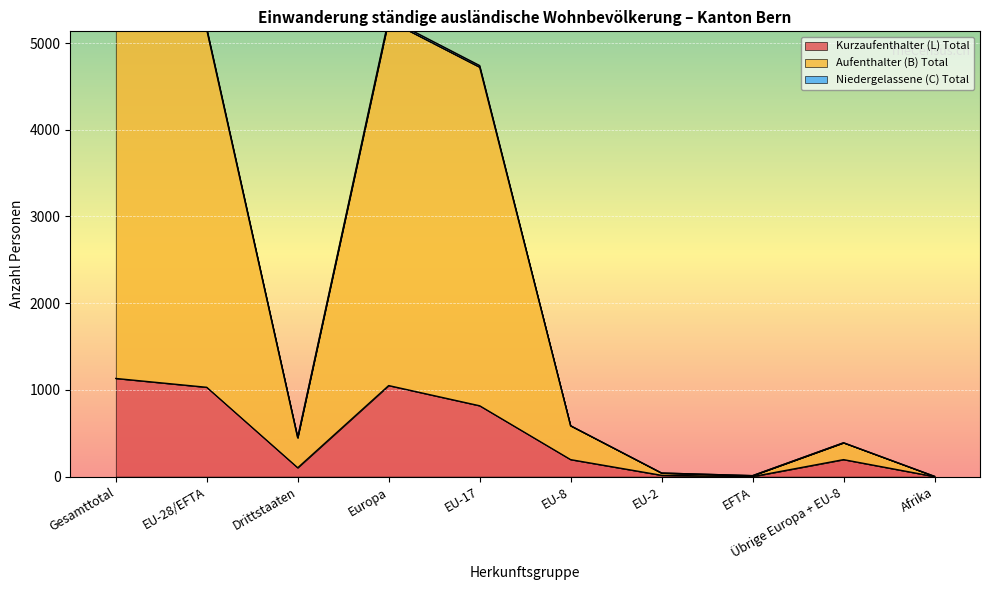

What is the maximum value shown in the chart?

5623